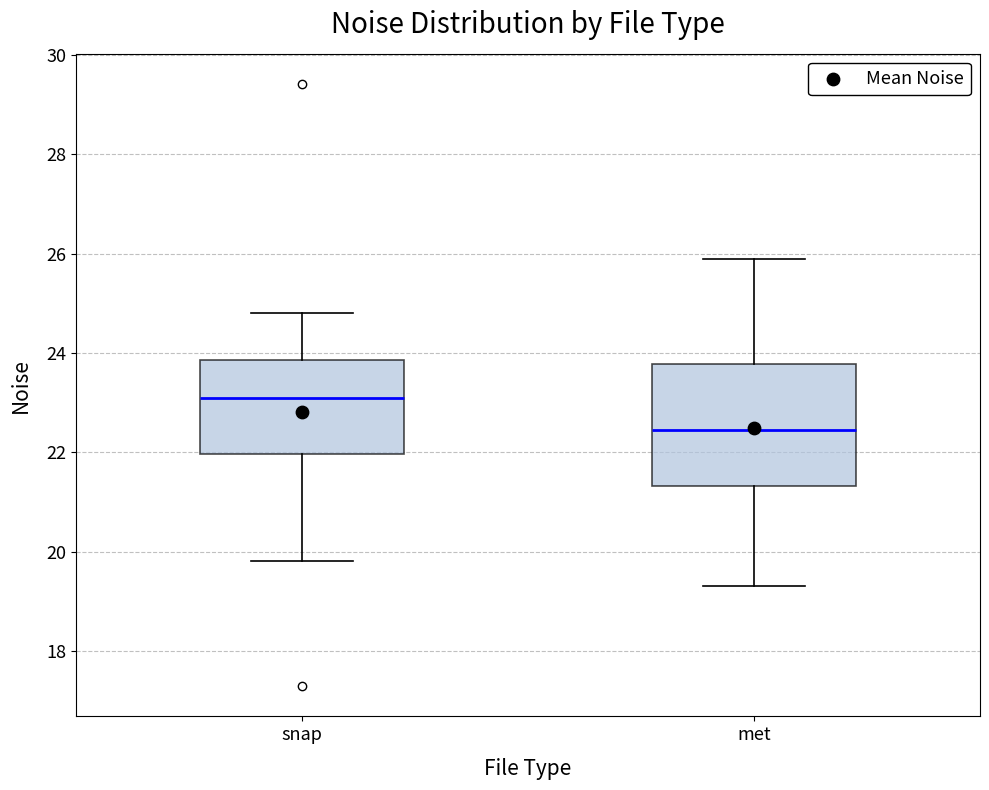

Reading left to right, transcribe this box plot: for each box, give where its median line is, the range the box spans, and where its two whiskers end, as read against the y-axis. The values are not printed on the chart, so give them approximately, as read against the axis.

snap: median 23.0, box 22.0 to 23.8, whiskers 19.8 to 24.8
met: median 22.4, box 21.4 to 23.8, whiskers 19.4 to 25.8